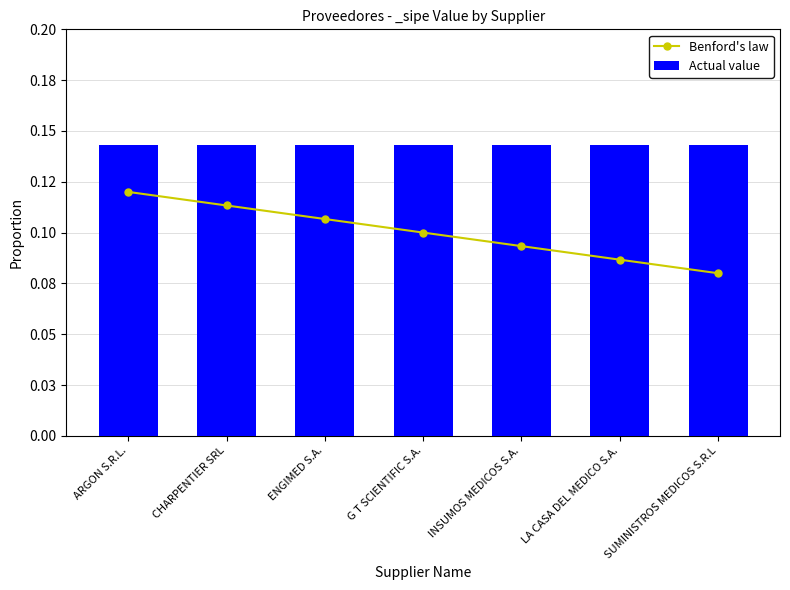

What is the greatest value displayed?

0.1